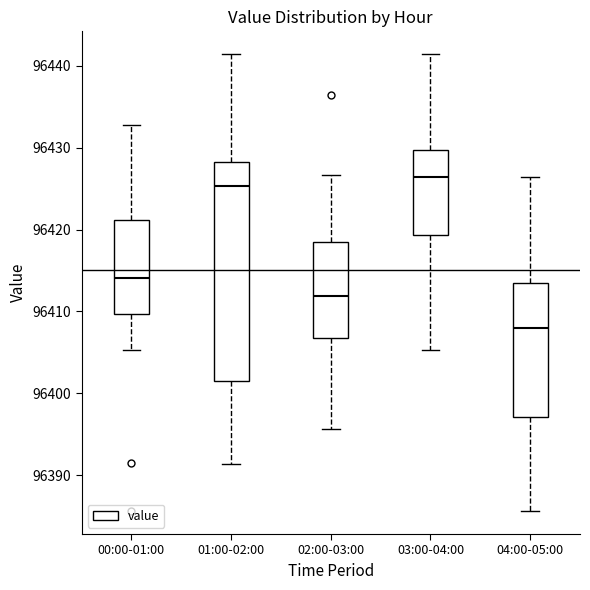

Which box's median line is the lowest?

04:00-05:00